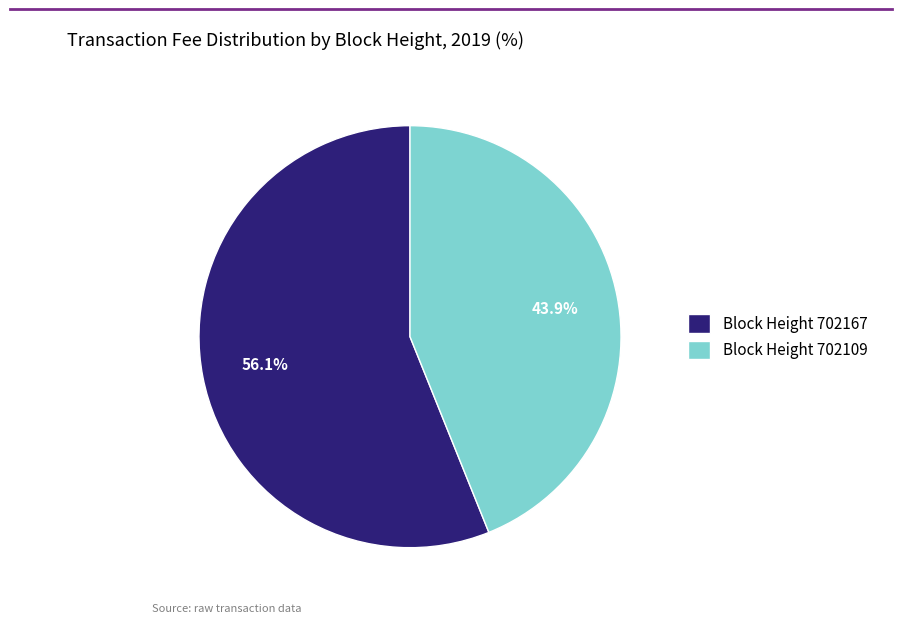

To the nearest percent, what is the average slice percentage?

50%